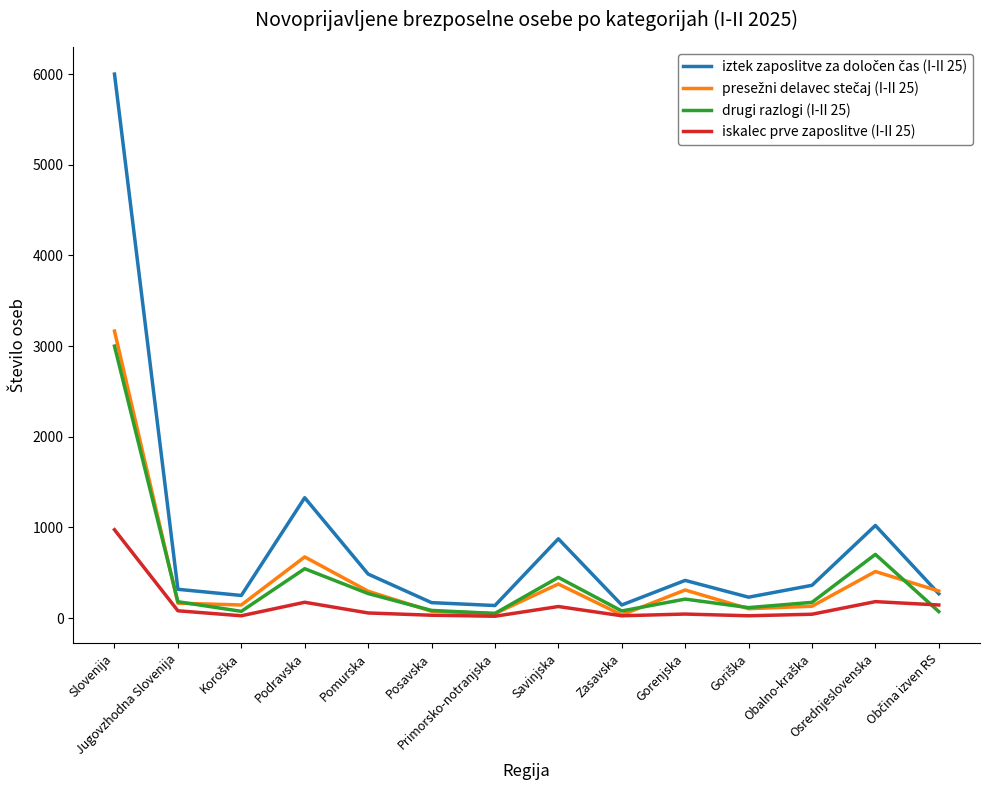

How many categories are shown in the chart?

14